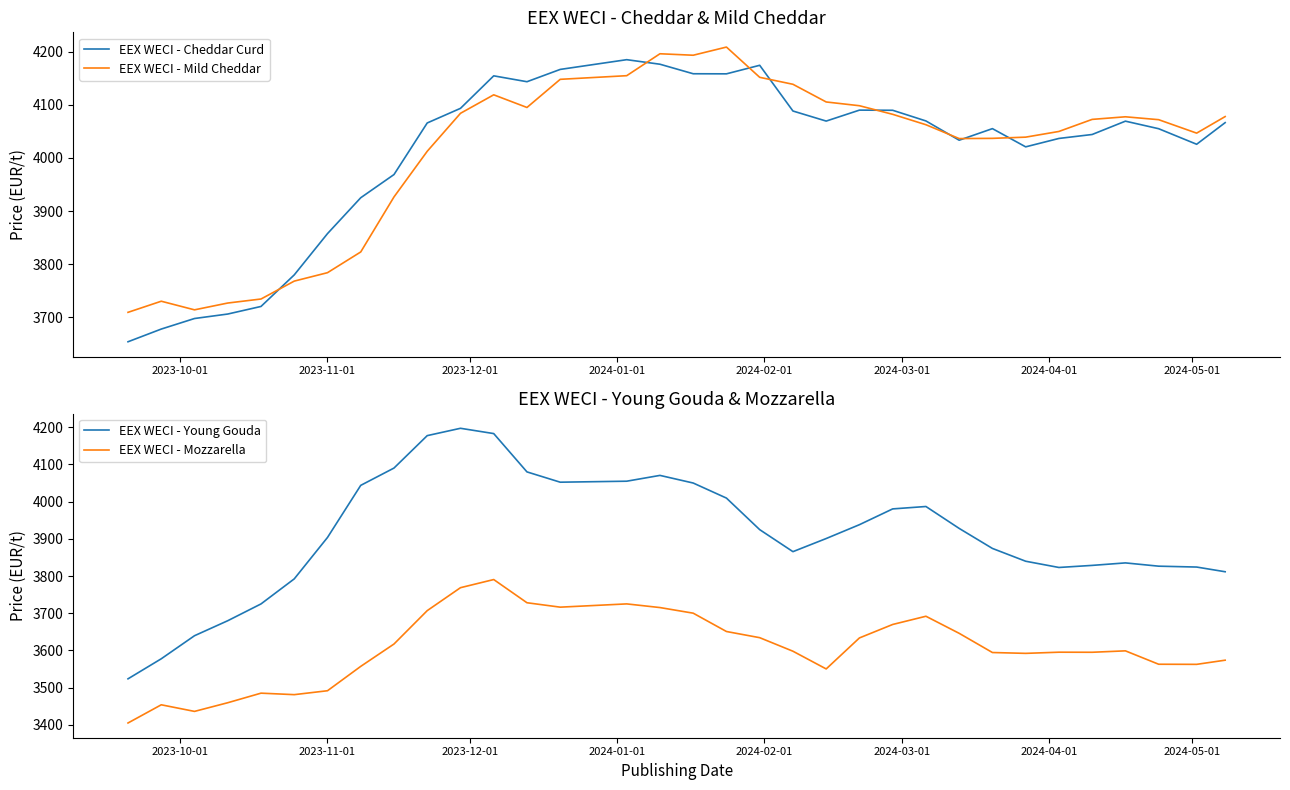

How many series are shown in this chart?

4